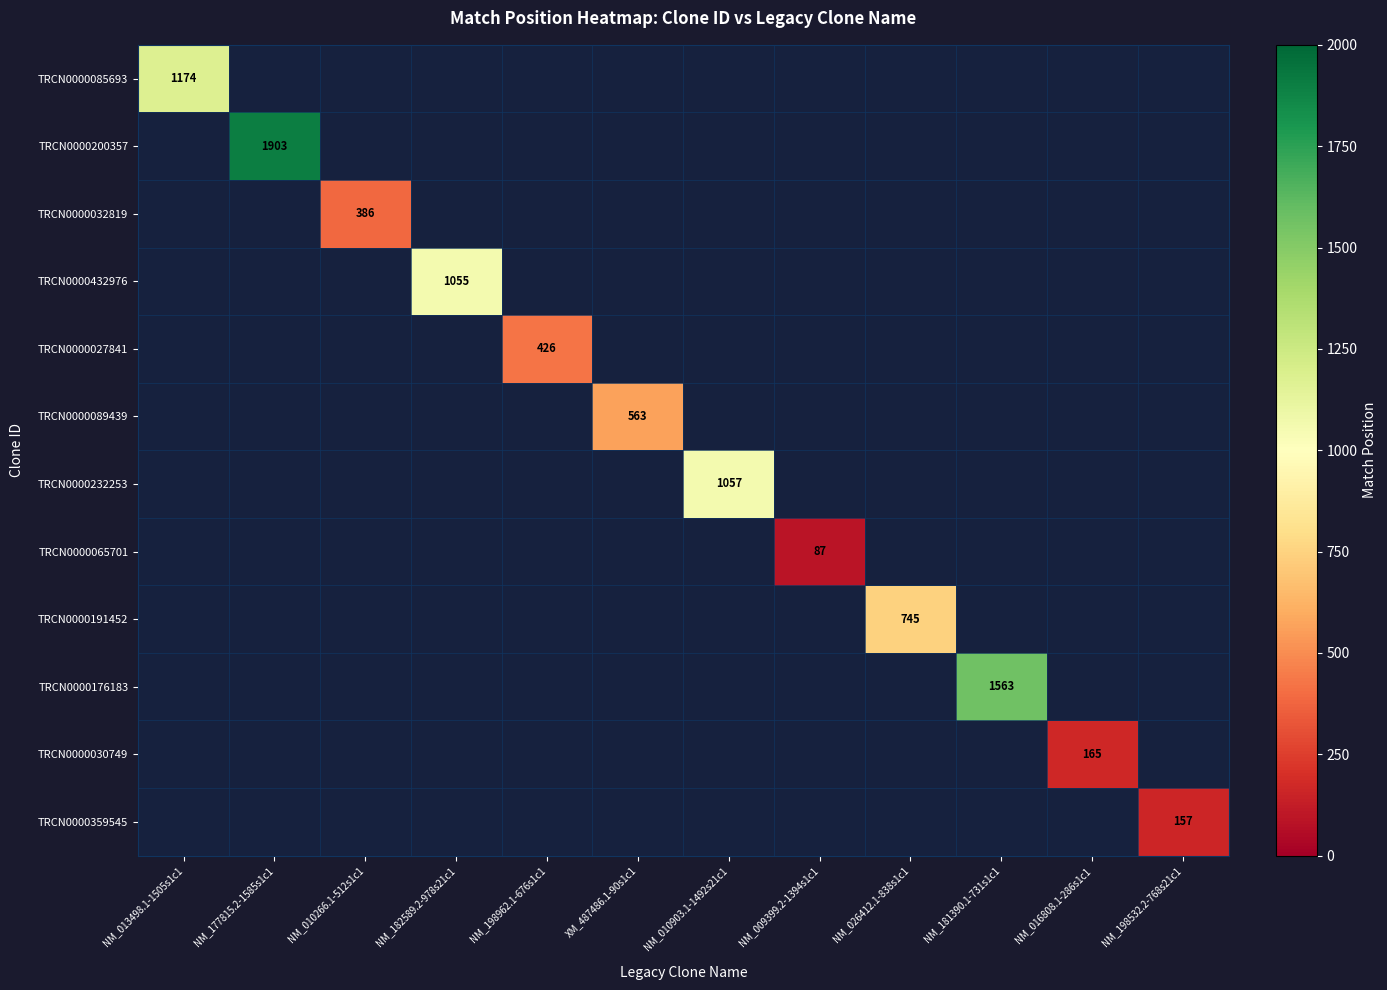

How many data points does each series have?

12